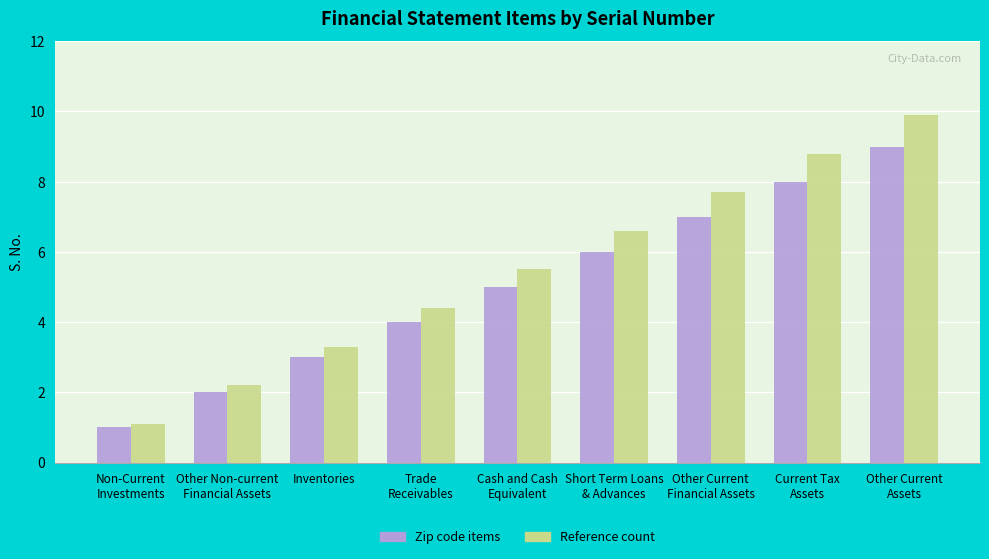

What is the value of the Zip code items bar at the 5th from the left?

5.0